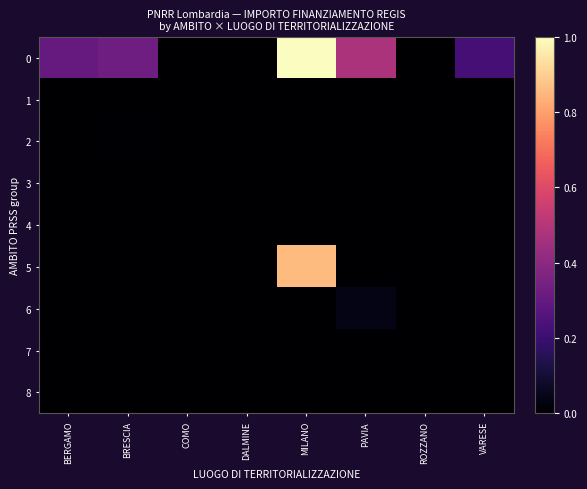

Rank the series by their maximum value, from lowest to highest.

8, 3, 1, 4, 7, 2, 6, 5, 0